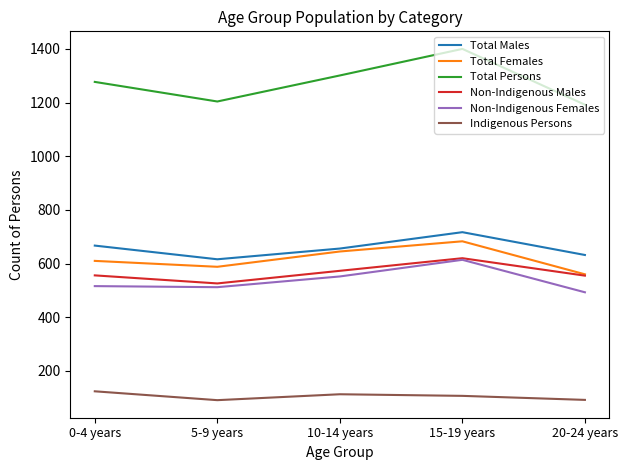

True or false: Total Persons and Total Females intersect in this chart.

False